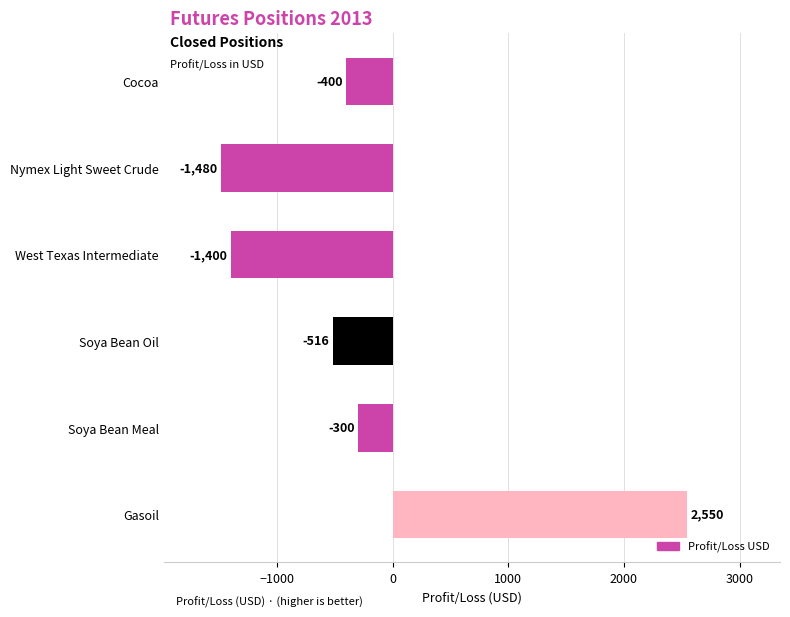

Where is the data nearest to the value 535?

Soya Bean Meal